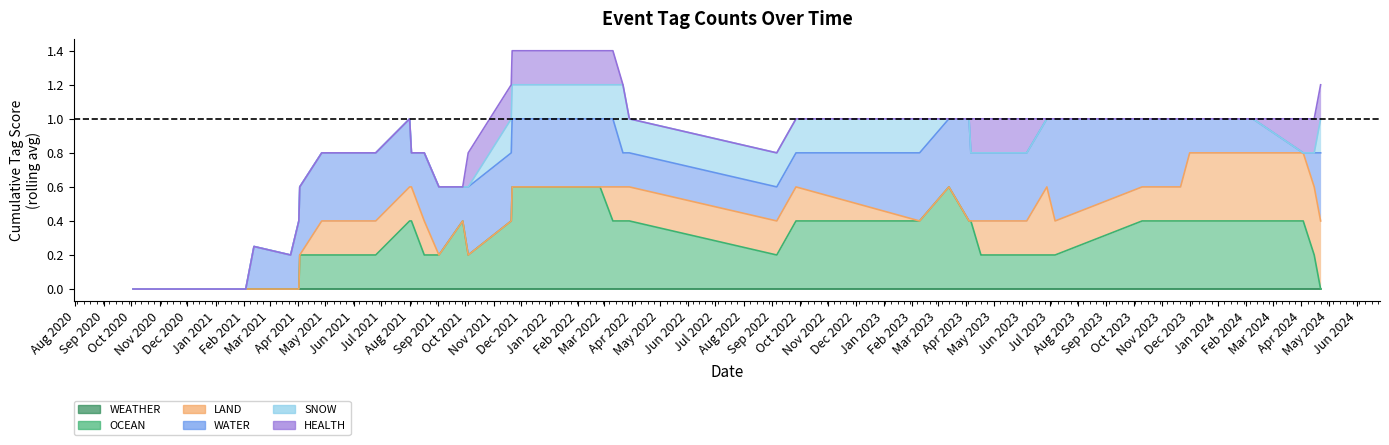

At how many categories does at least one series exceed 0?

33